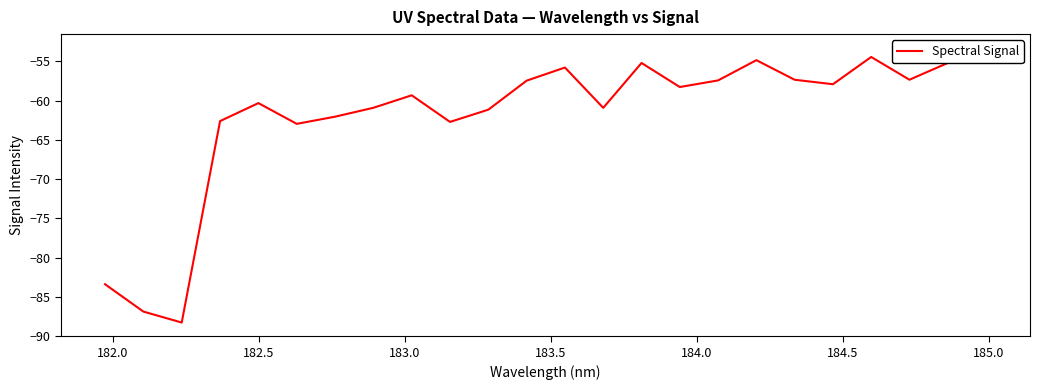

What is the difference between the second highest and minimum values?

33.8